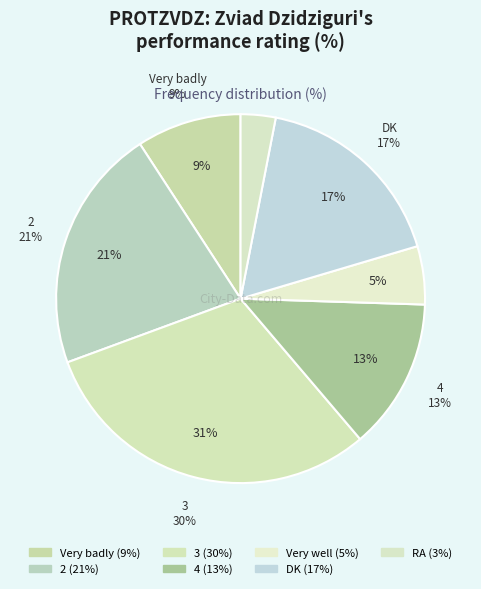

Is it true that 3 is 21% of the pie?

False